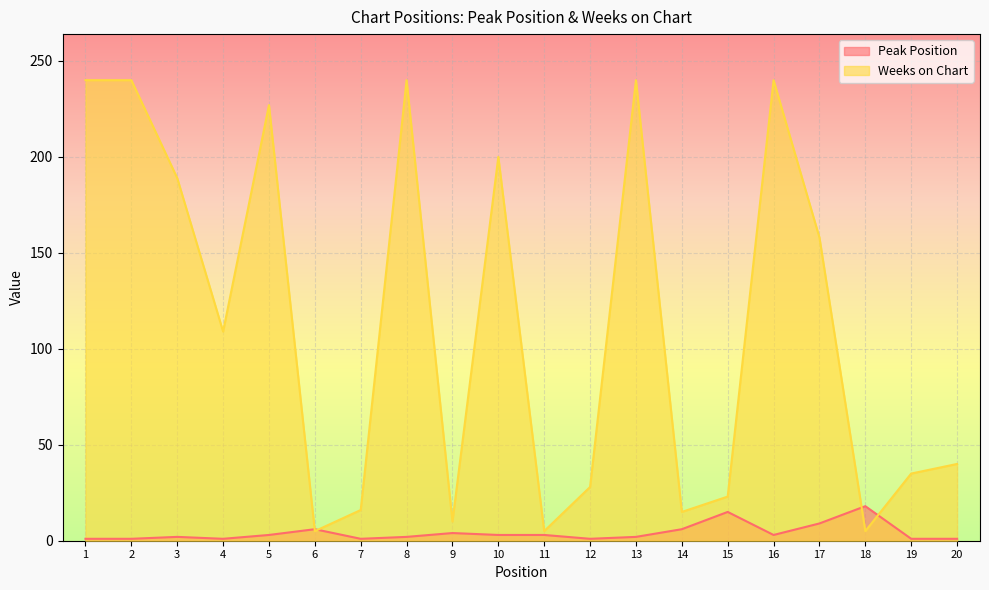

List the series in order of their peak value, highest first.

Weeks on Chart, Peak Position